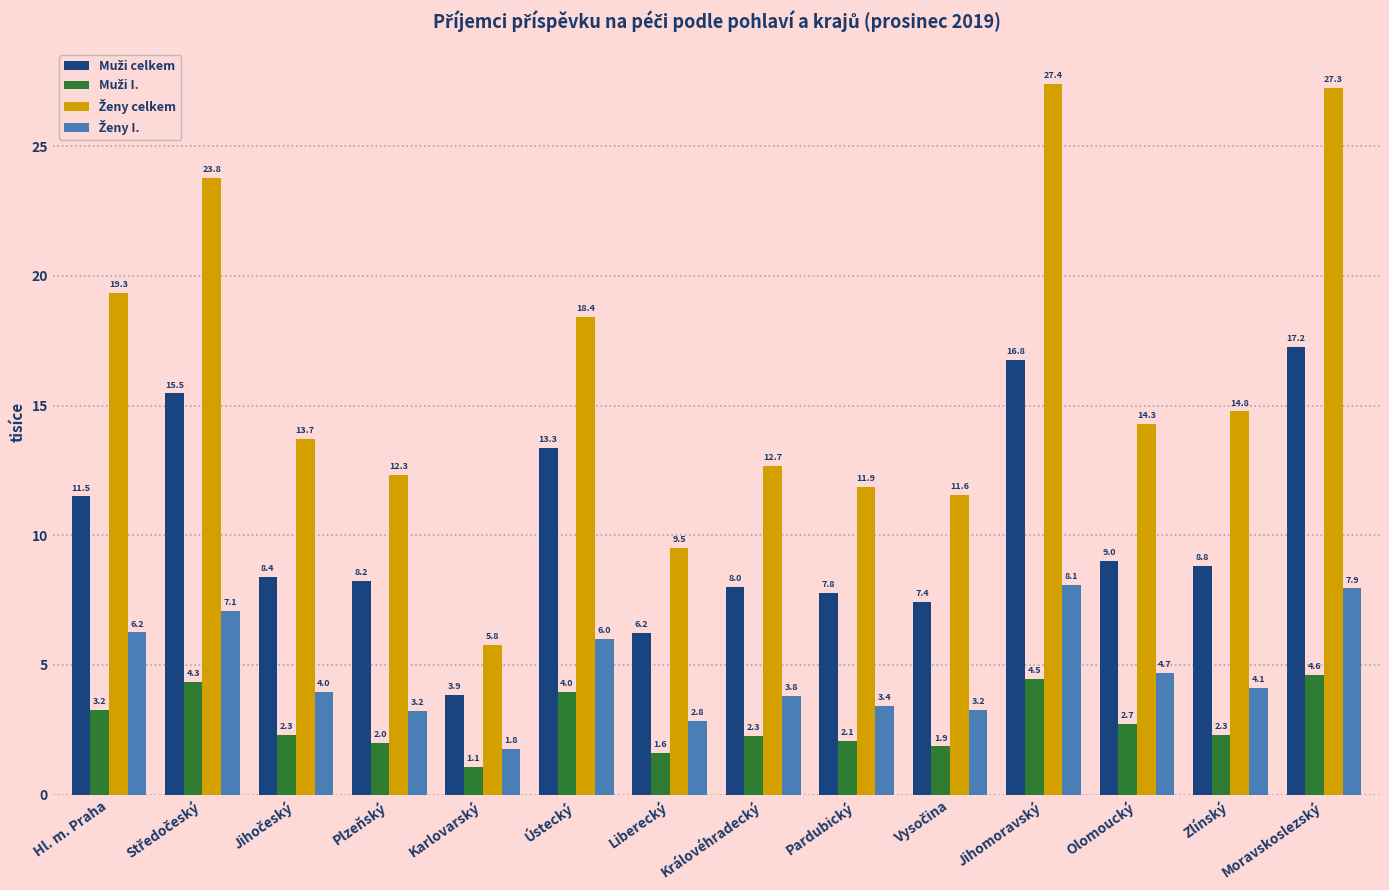

What is the spread (max minus min) of values at Hl. m. Praha?

16.1